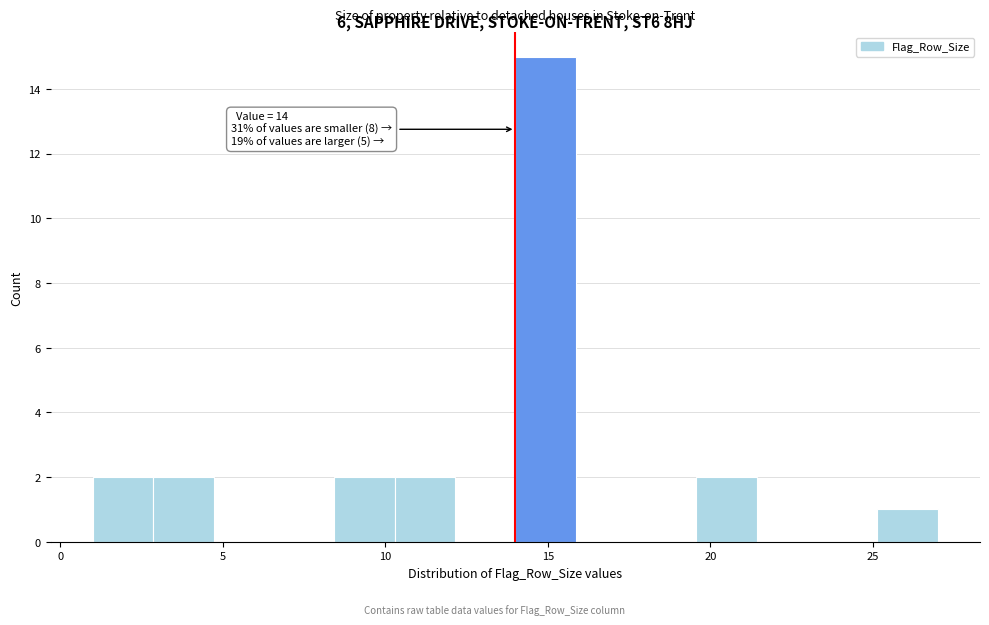

Around what value on the x-axis is the tallest bar? Give the approximate position of its centre, as read against the axis.

15.0